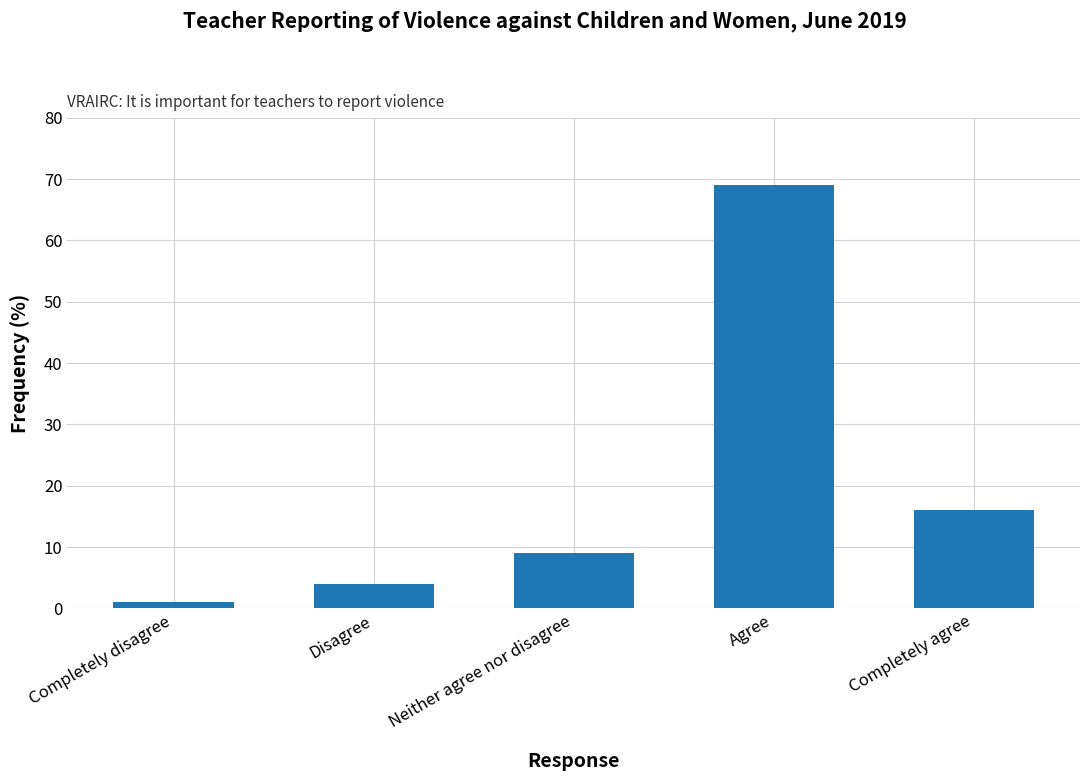

What is the change in value from Disagree to Agree?

+65